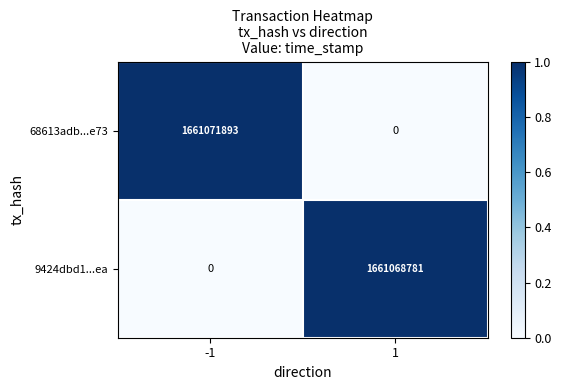

What is the greatest value displayed?

1661071893